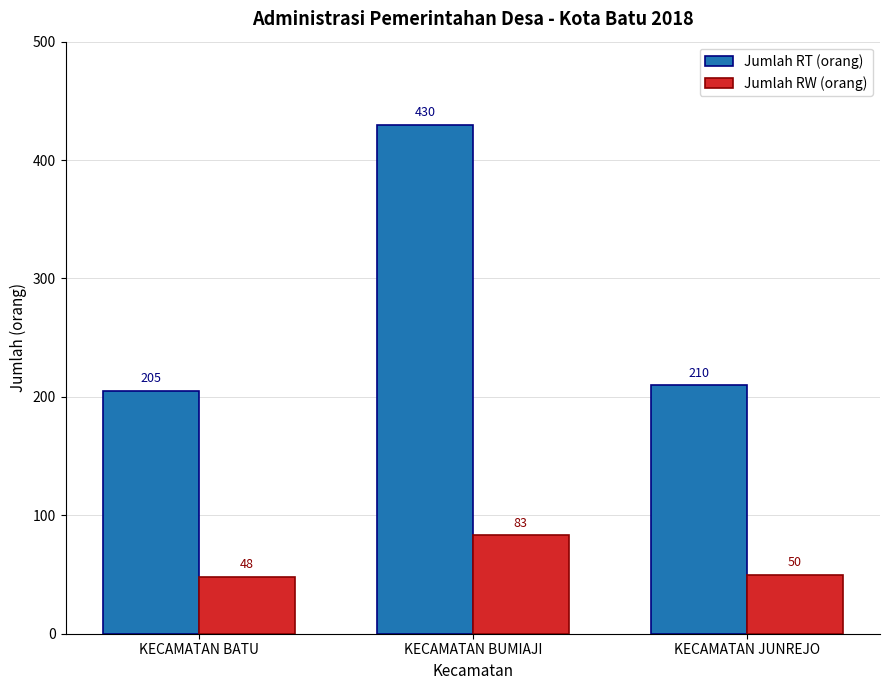

How many data points does each series have?

3